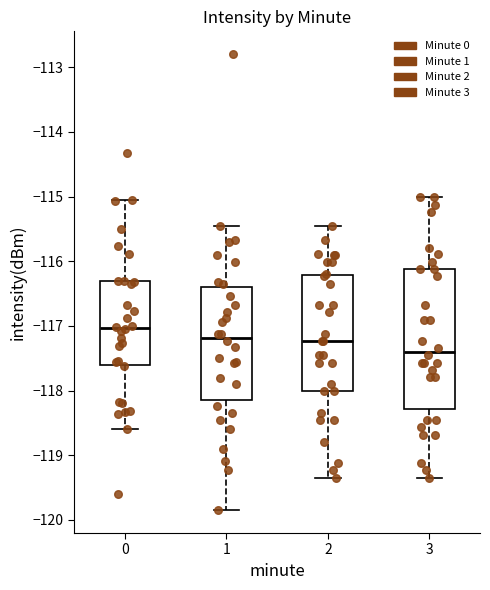

Which box has the highest median line?

0